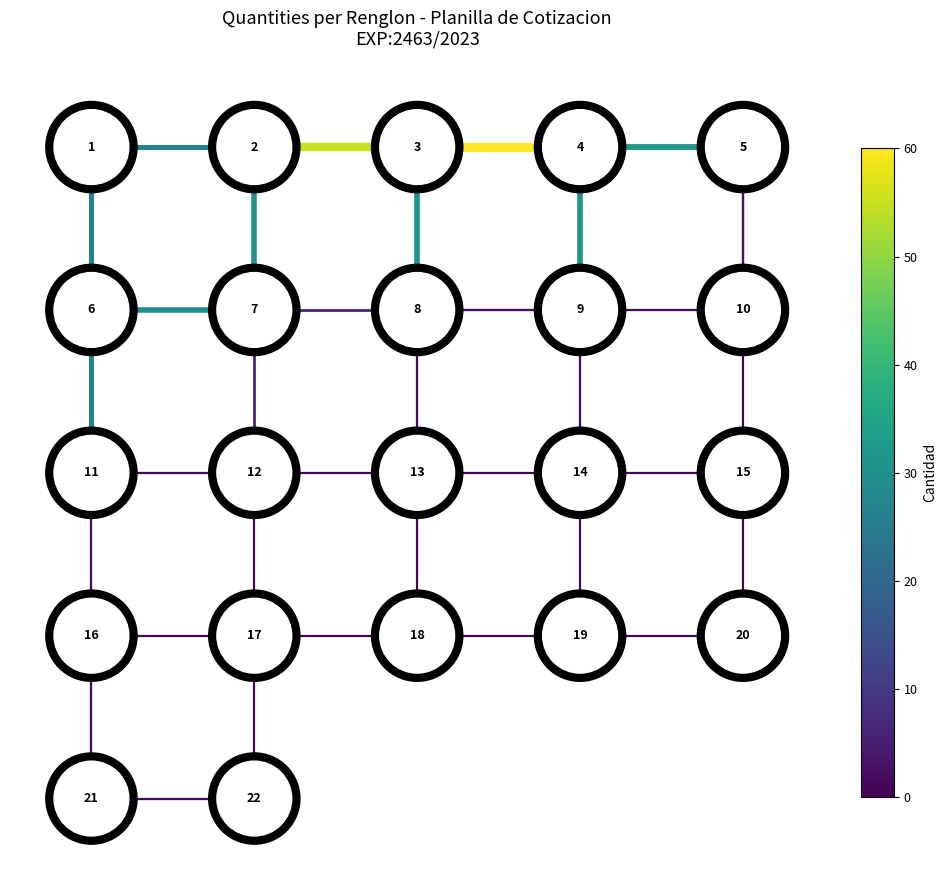

Rank the series at 0 from lowest to highest value.

edge_16_21, edge_17_22, edge_21_22, edge_11_16, edge_12_17, edge_13_18, edge_14_19, edge_15_20, edge_16_17, edge_17_18, edge_18_19, edge_19_20, edge_6_11, edge_7_12, edge_8_13, edge_9_14, edge_10_15, edge_11_12, edge_12_13, edge_13_14, edge_14_15, edge_1_6, edge_2_7, edge_3_8, edge_4_9, edge_5_10, edge_6_7, edge_7_8, edge_8_9, edge_9_10, edge_1_2, edge_2_3, edge_3_4, edge_4_5